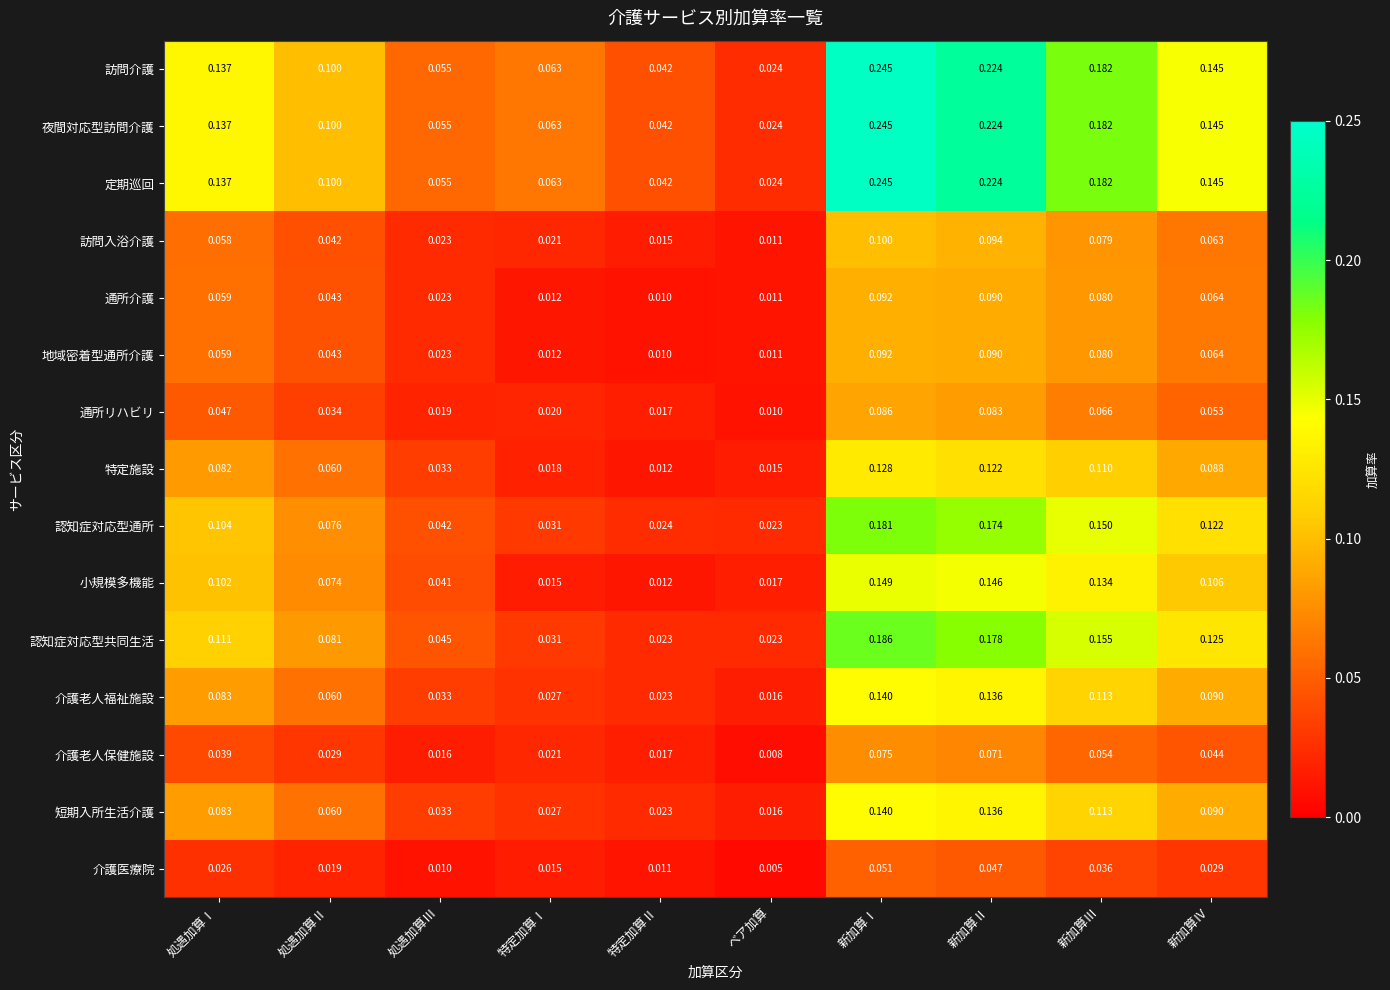

At which label is 小規模多機能 closest to 0?

特定加算Ⅱ